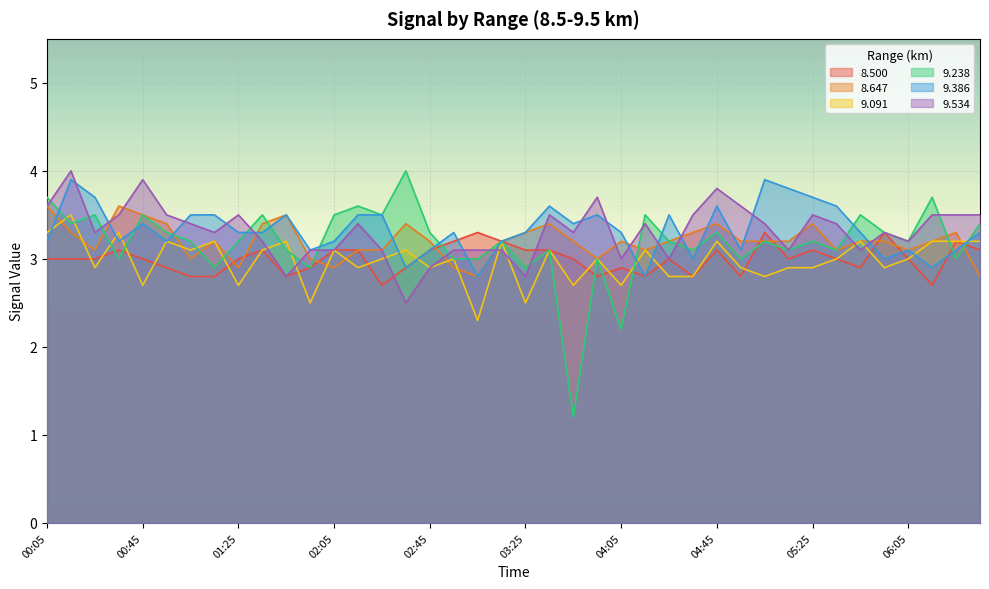

How many interior local valleys does the 8.500 series have?

9